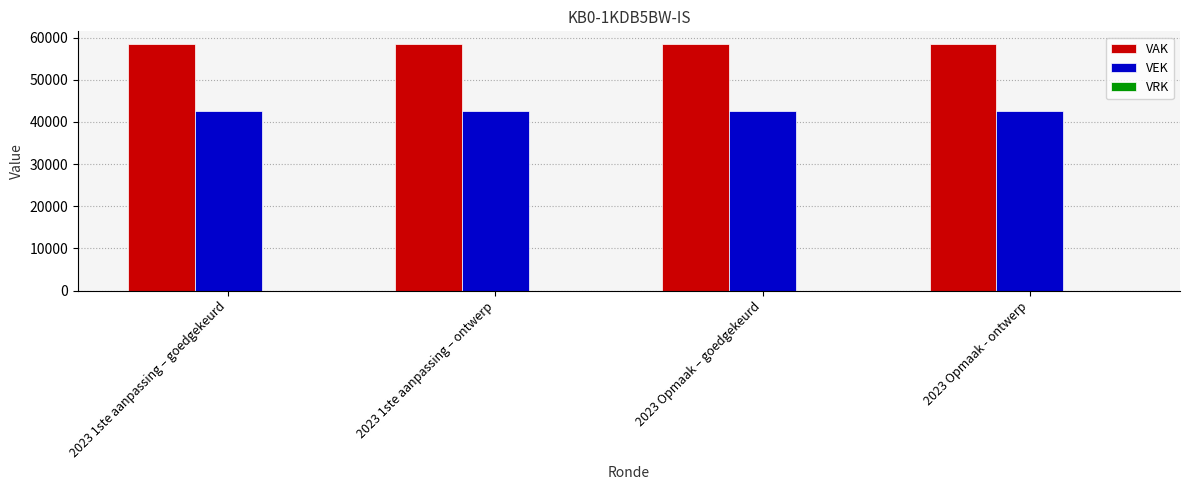

What is the minimum value for VEK?

42611